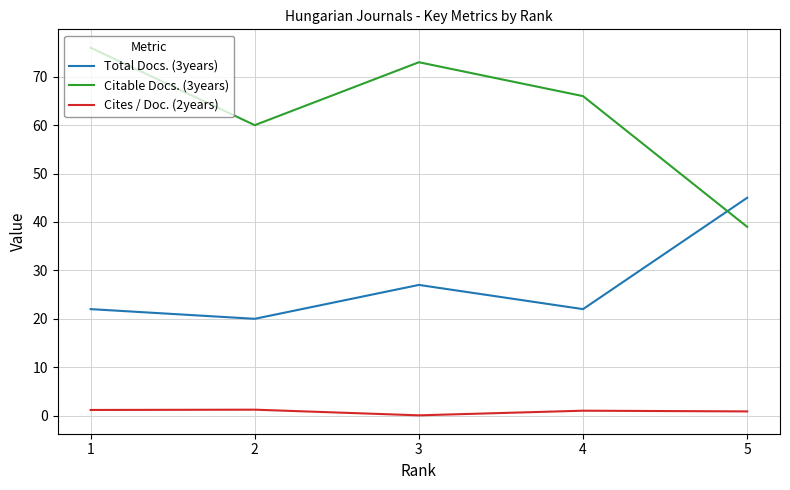

What is the total value across all series at 1?

99.2